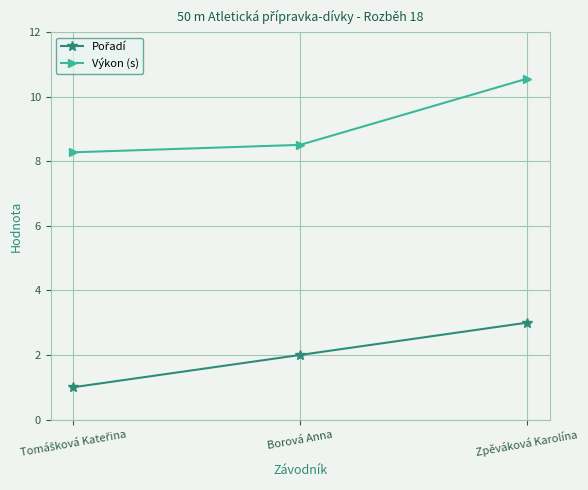

Which category has the highest value in the Výkon (s) series?

Zpěváková Karolína